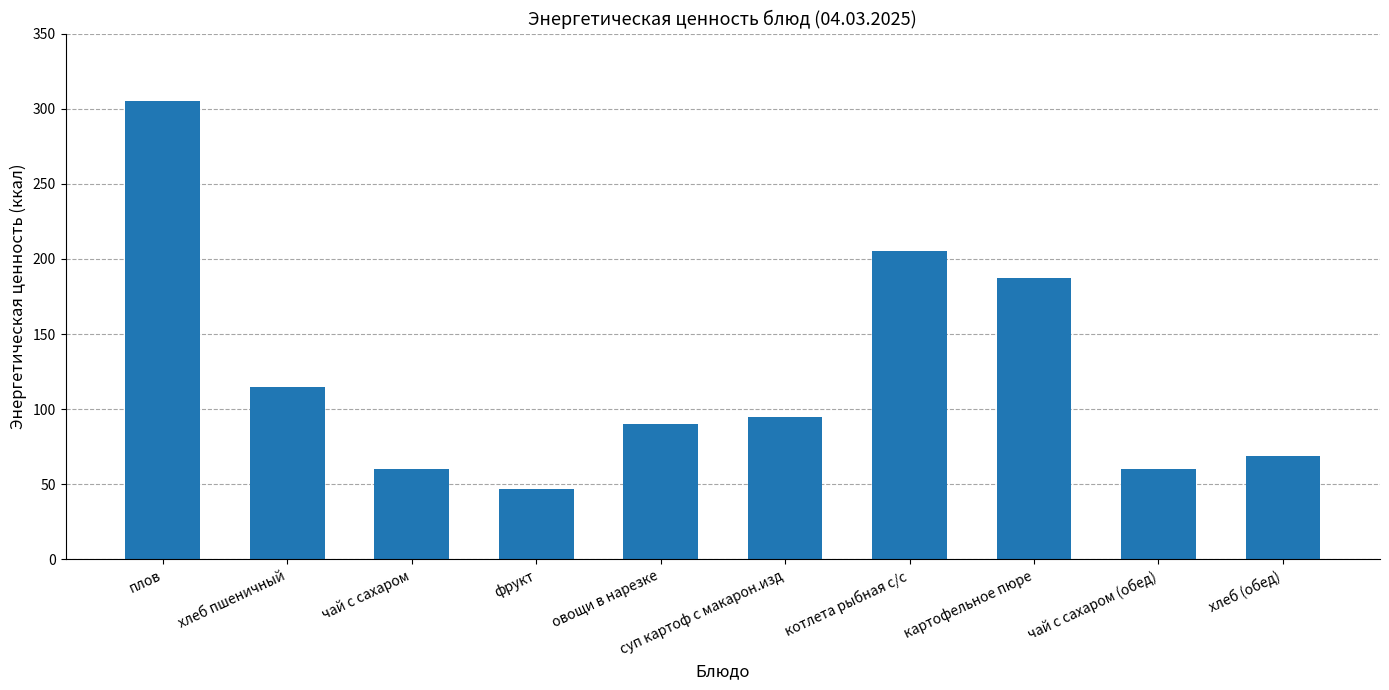

What value does the data have at фрукт?

47.0